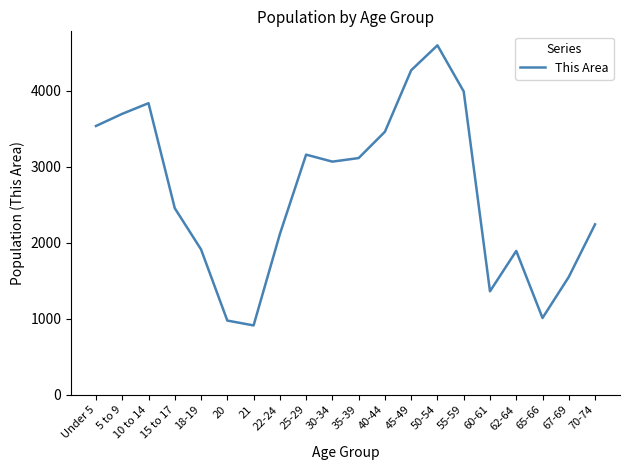

What is the greatest value displayed?

4597